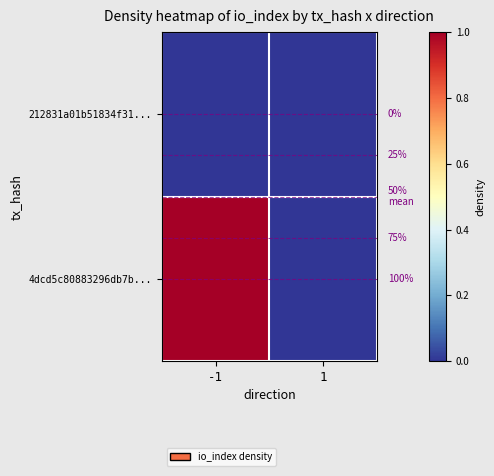

List the series in order of their overall mean, lowest first.

212831a01b51834f31..., 4dcd5c80883296db7b...